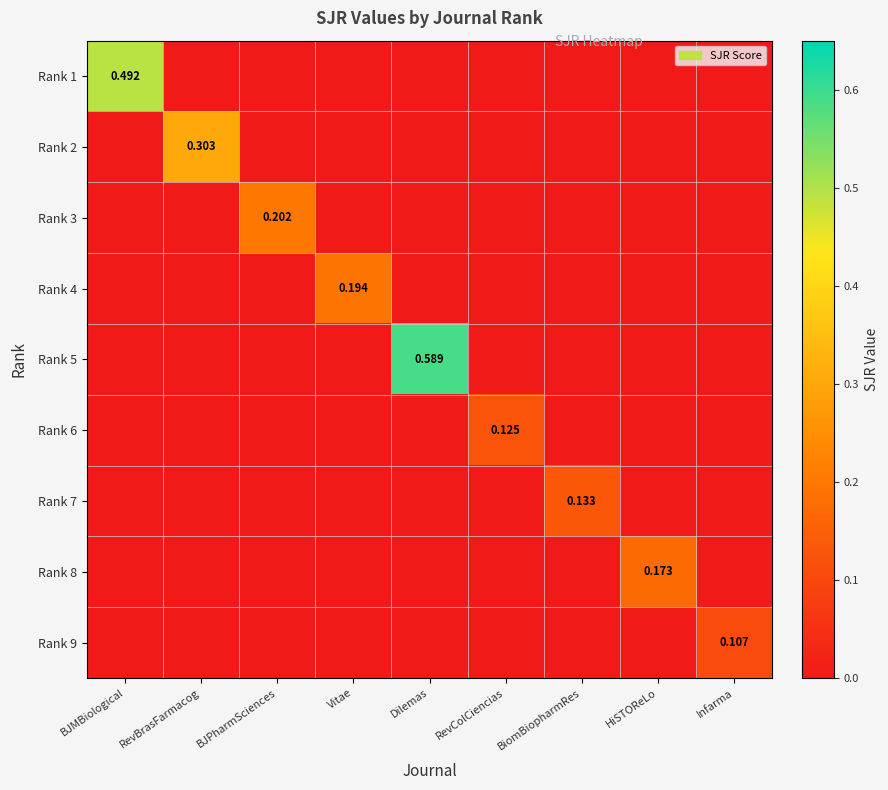

Rank the categories by Rank 1 value from lowest to highest.

RevBrasFarmacog, BJPharmSciences, Vitae, Dilemas, RevColCiencias, BiomBiopharmRes, HiSTOReLo, Infarma, BJMBiological